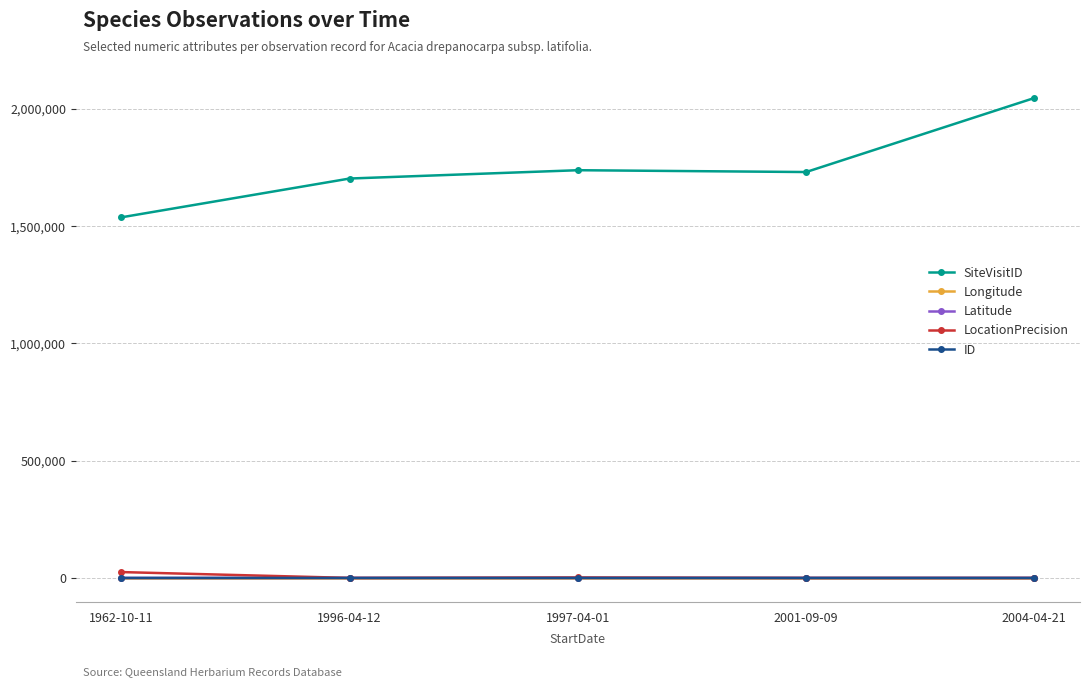

Which series has the widest spread of values?

SiteVisitID